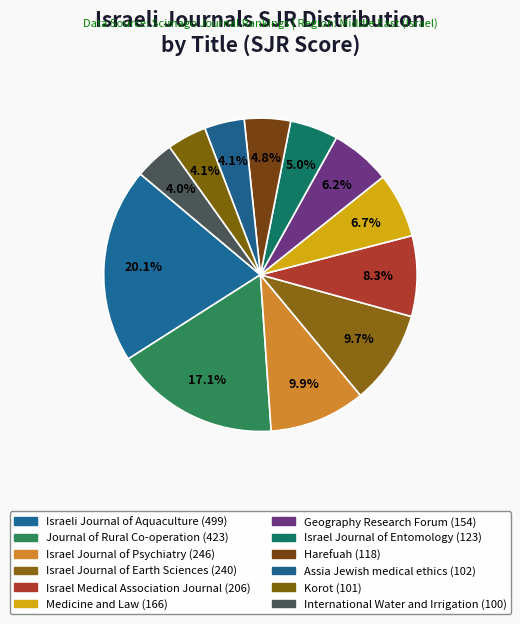

Count the number of slices in the pie.

12